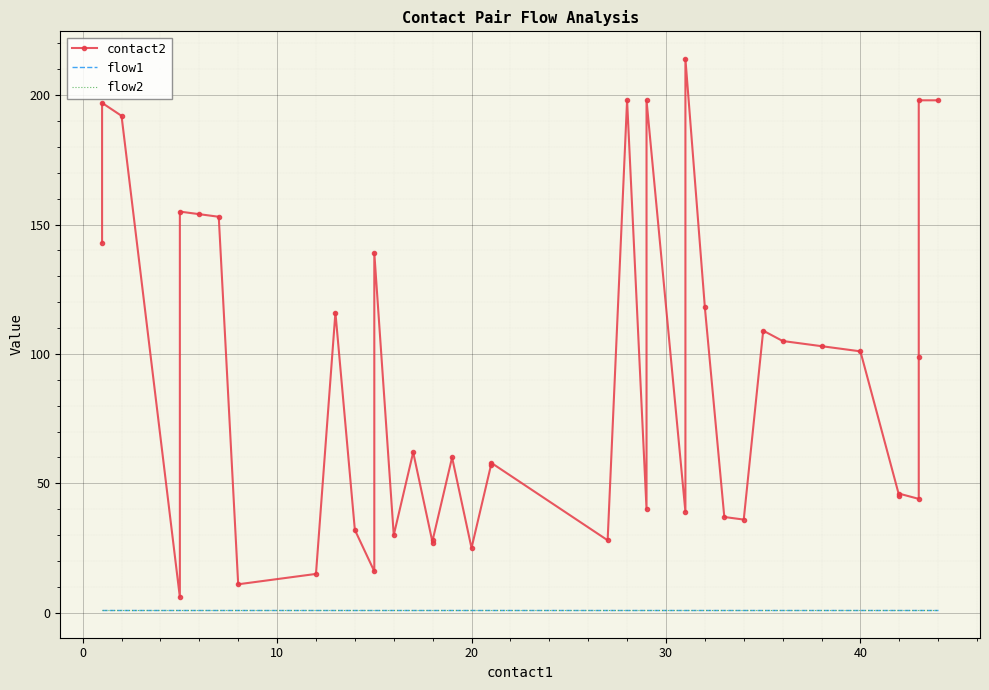

Is this an area chart (filled region under the line)?

No